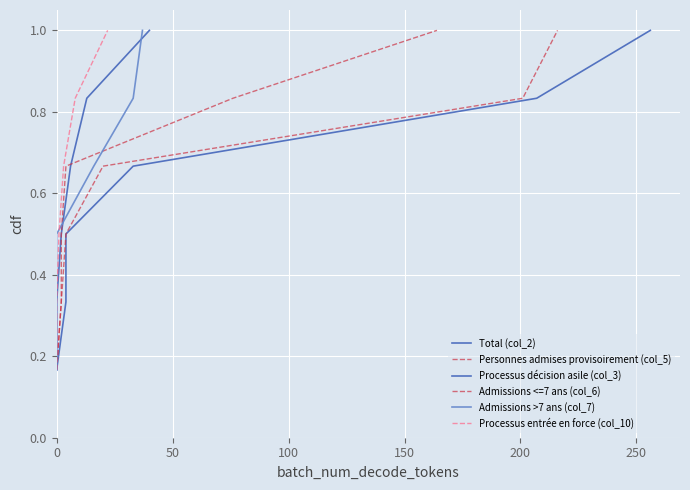

True or false: Personnes admises provisoirement (col_5) and Processus décision asile (col_3) cross at least once.

False